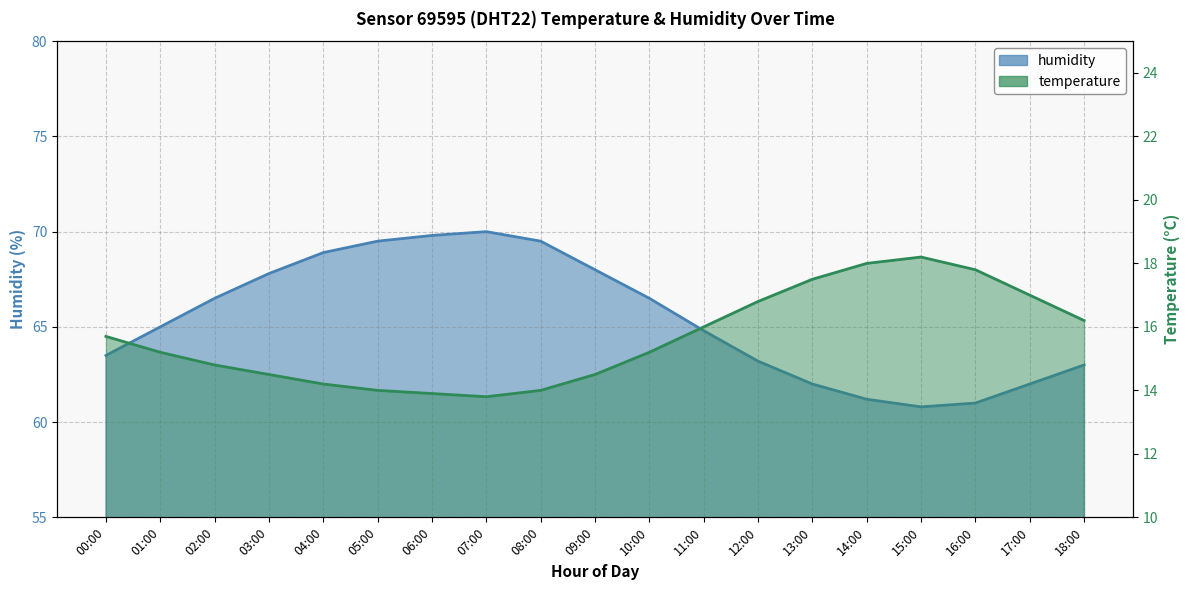

List the series in order of their peak value, lowest first.

temperature, humidity